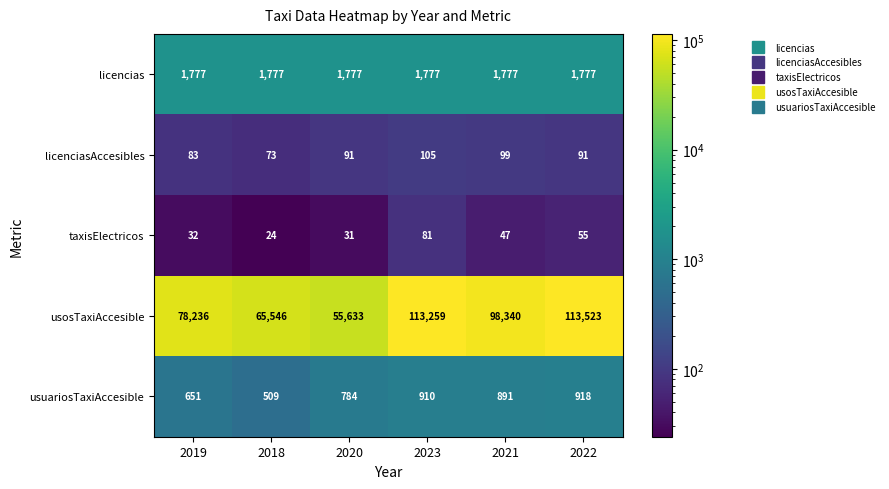

Rank the series at 2019 from highest to lowest value.

usosTaxiAccesible, licencias, usuariosTaxiAccesible, licenciasAccesibles, taxisElectricos